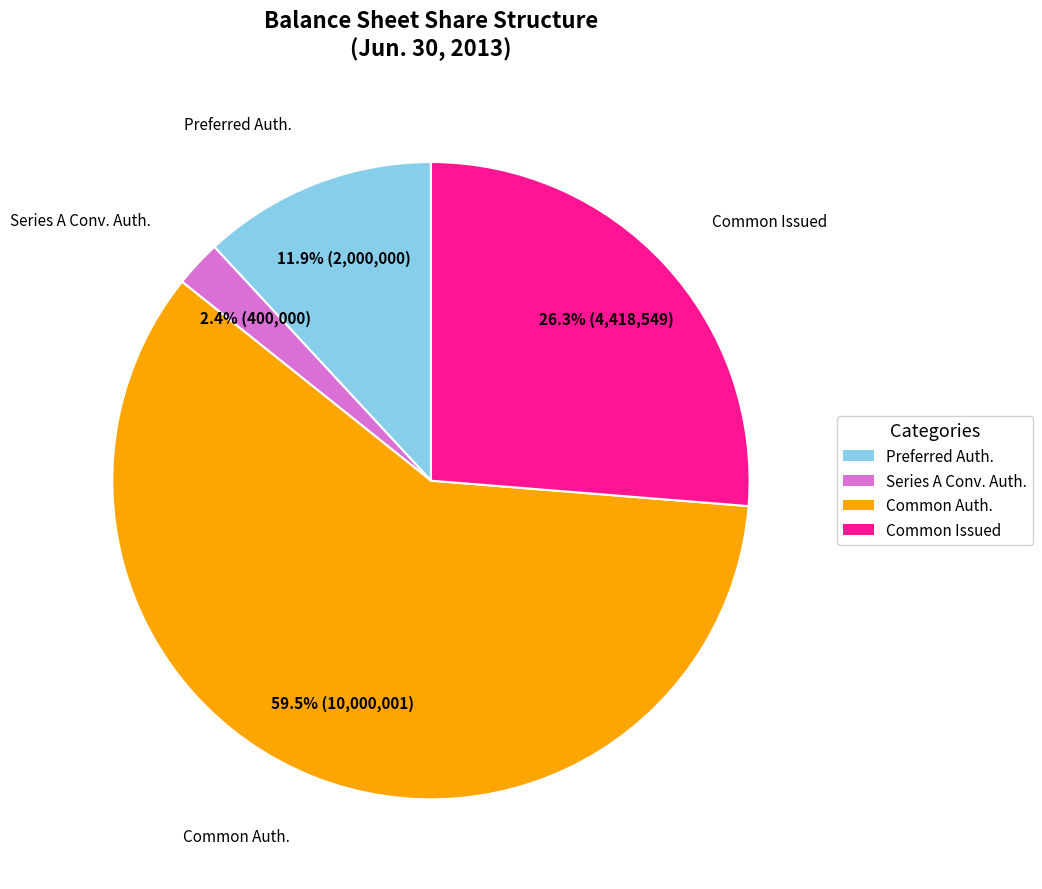

What is the total percentage of Preferred Auth. and Series A Conv. Auth.?

14.3%